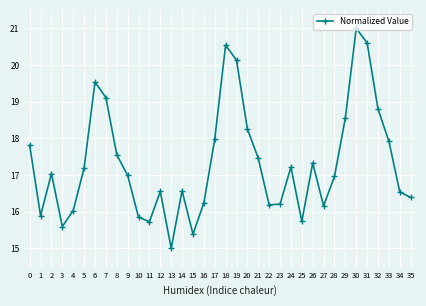

What is the value of the 25th point from the left?

17.2